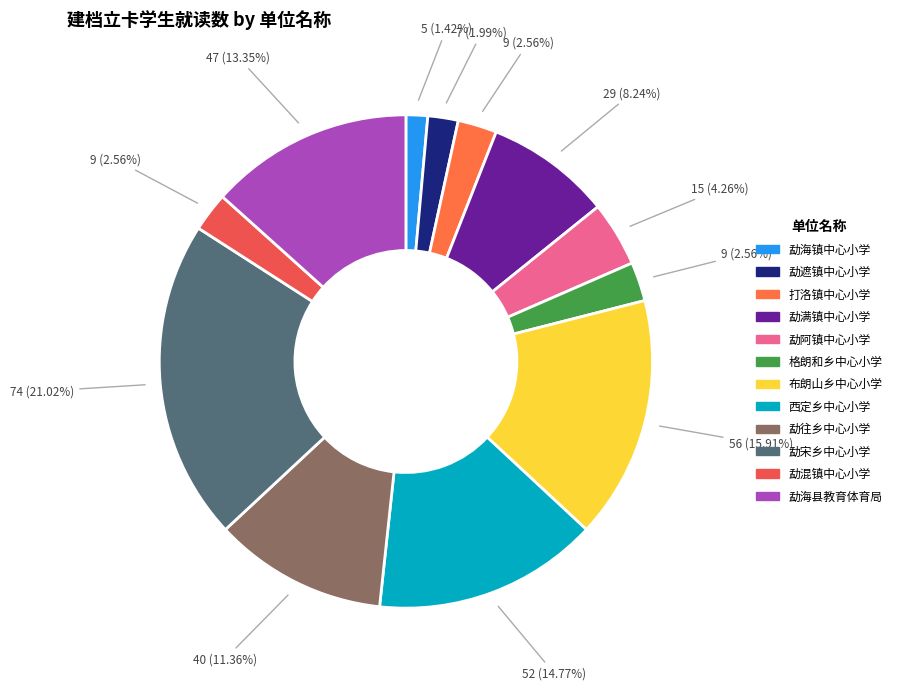

Is 打洛镇中心小学 the majority of the pie?

No